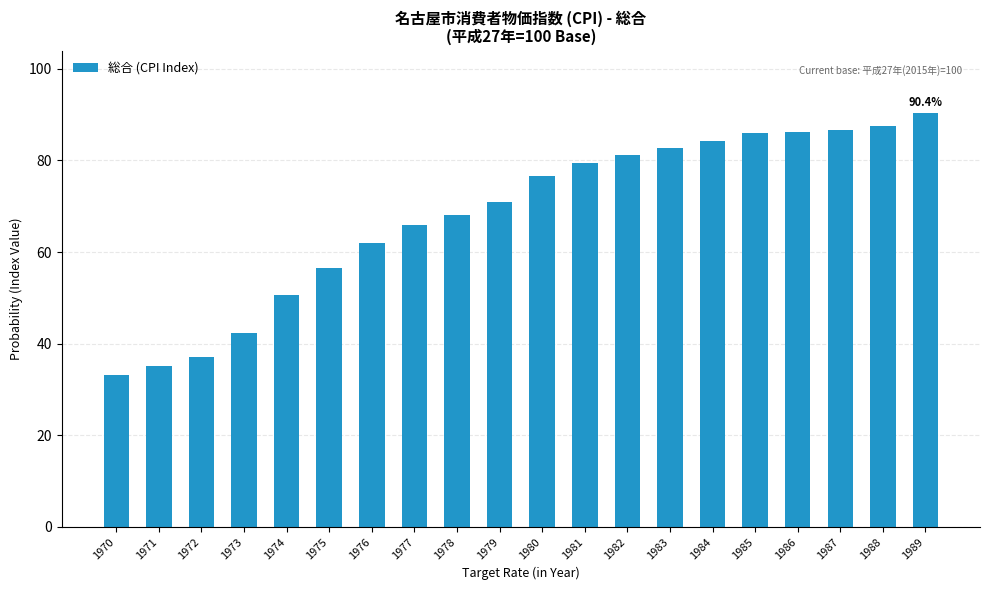

What is the sum of the values at 1972 and 1989?

127.4